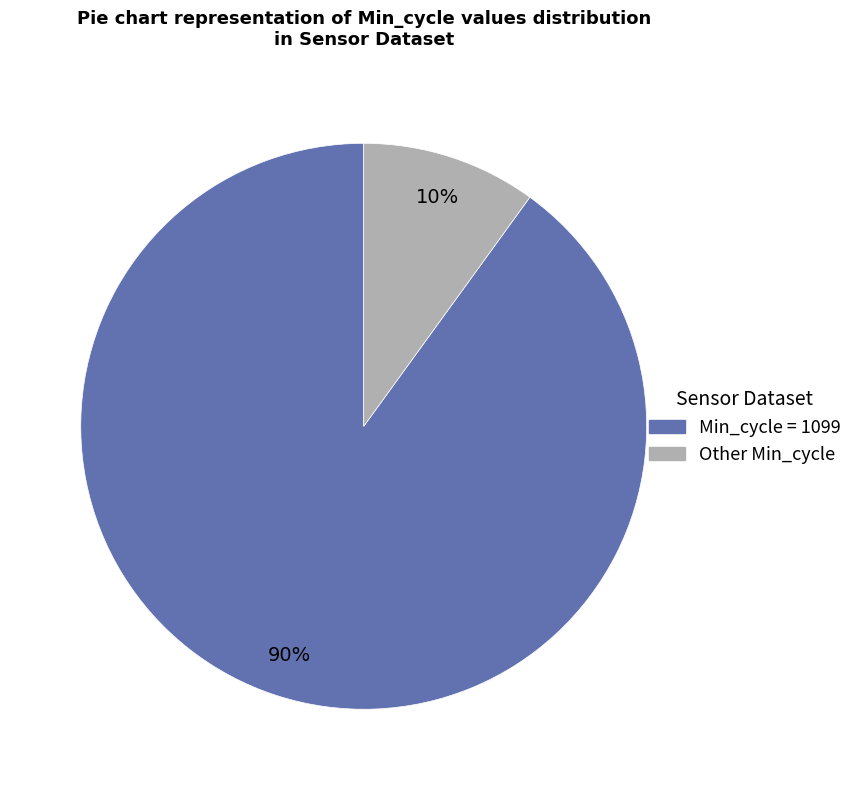

Is there a majority slice in this chart?

Yes